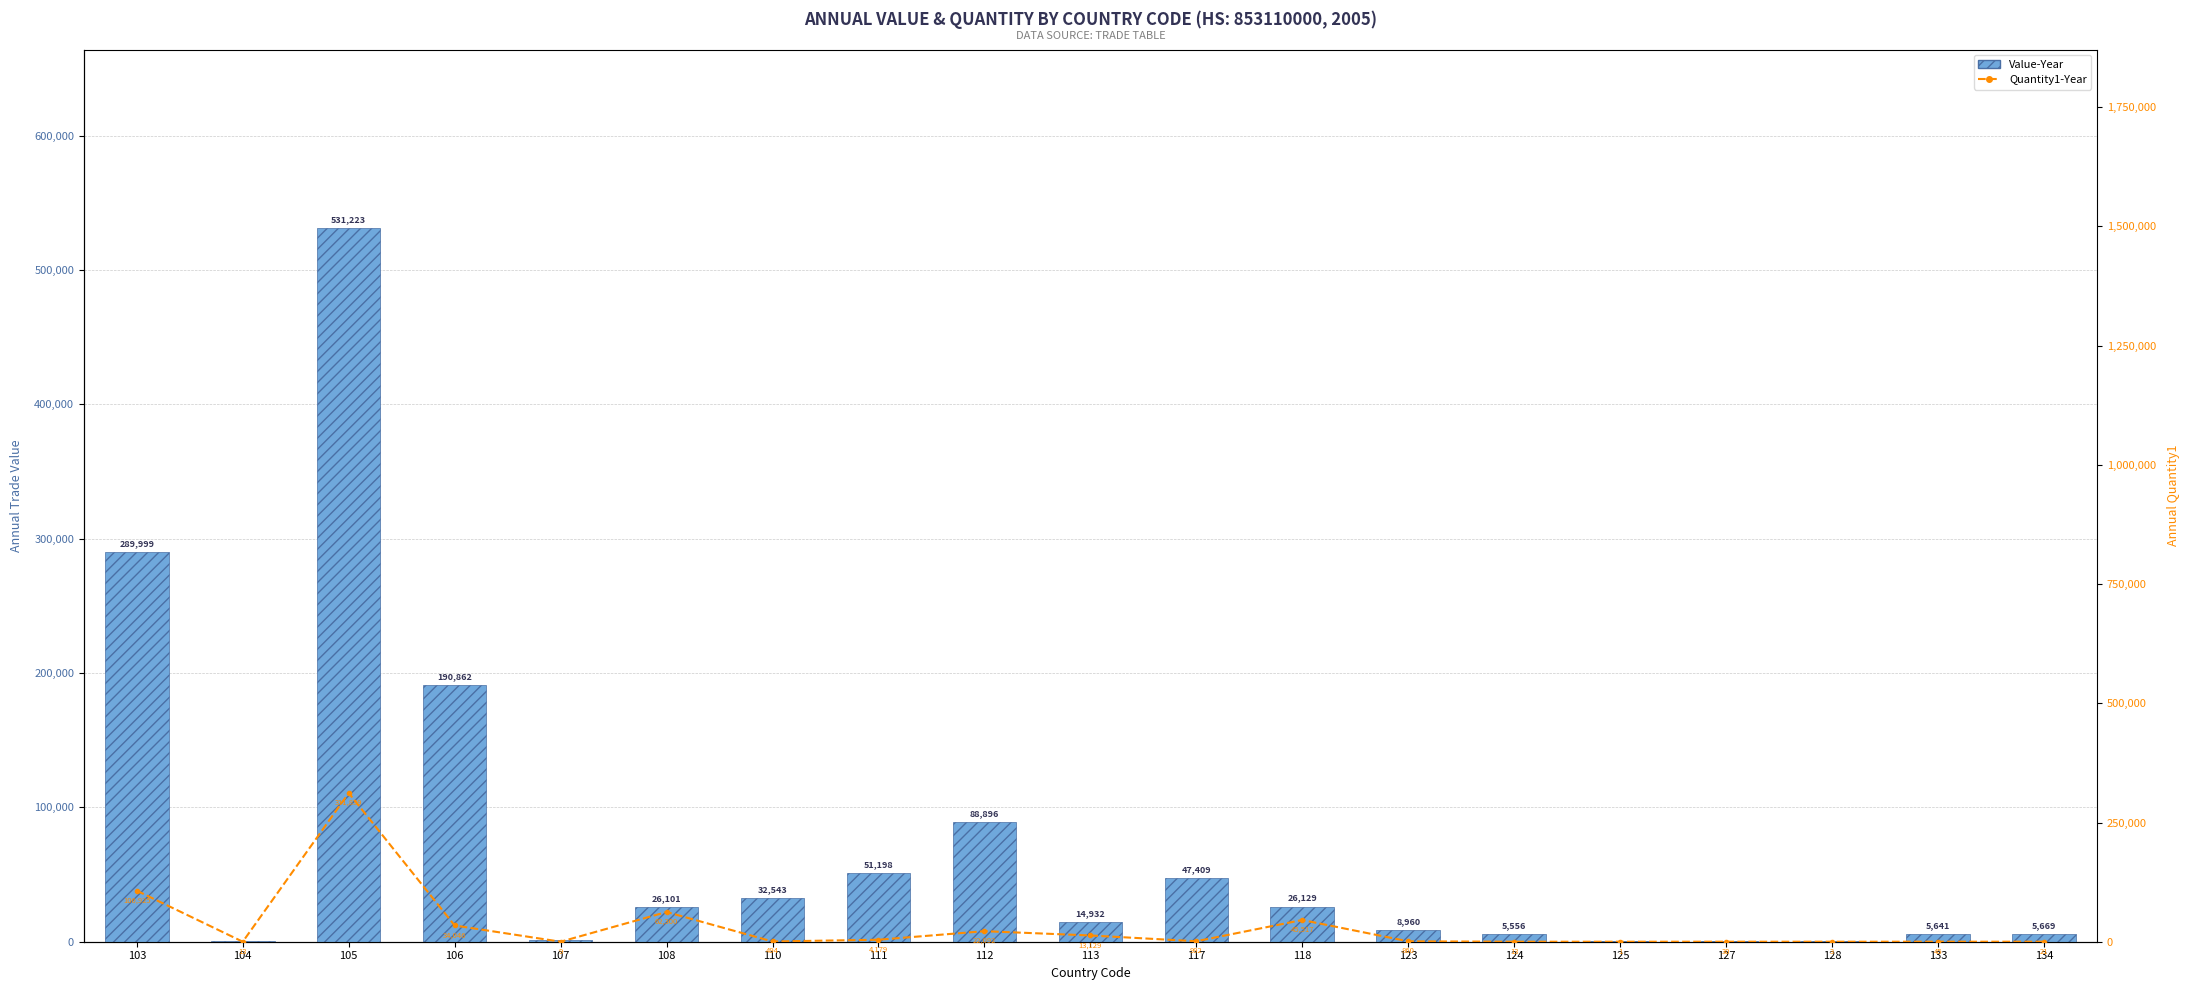

Count the number of categories in the chart.

19